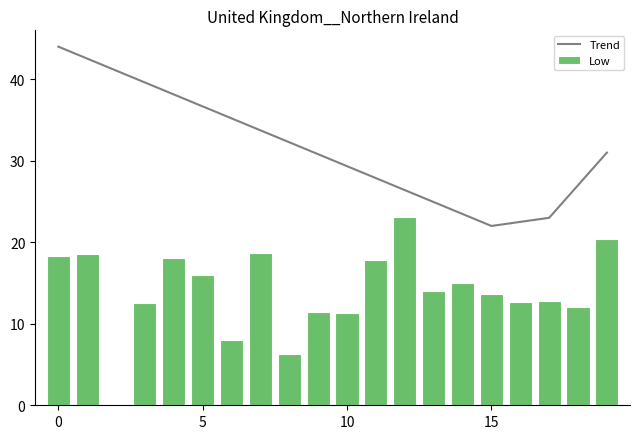

The value of Low at 15 is 13.7. True or false?

True